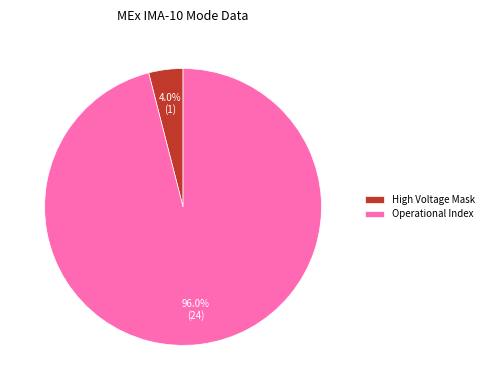

To the nearest percent, what is the difference between the largest and smallest slice percentages?

92%